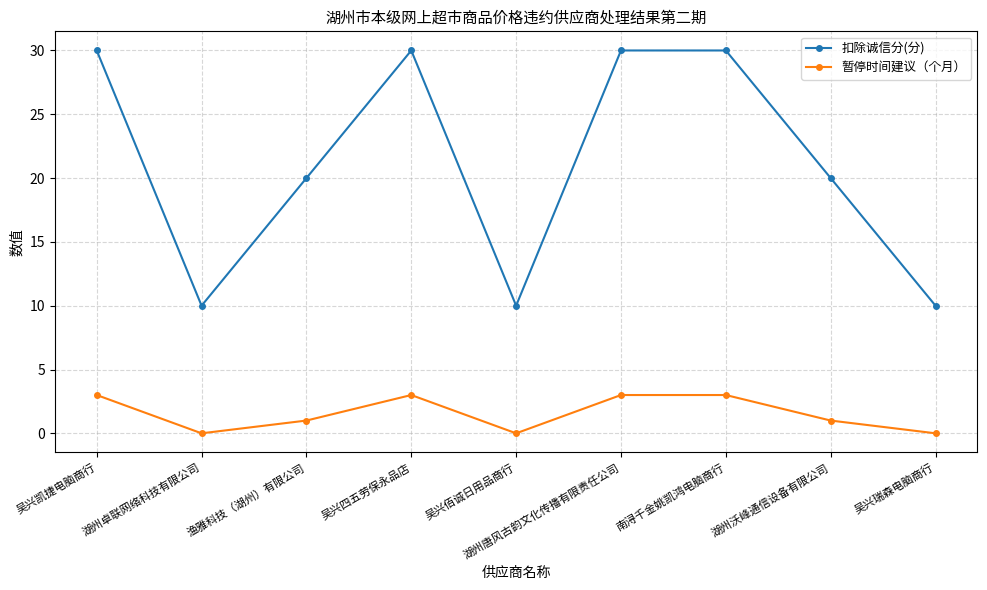

Is this an area chart (filled region under the line)?

No